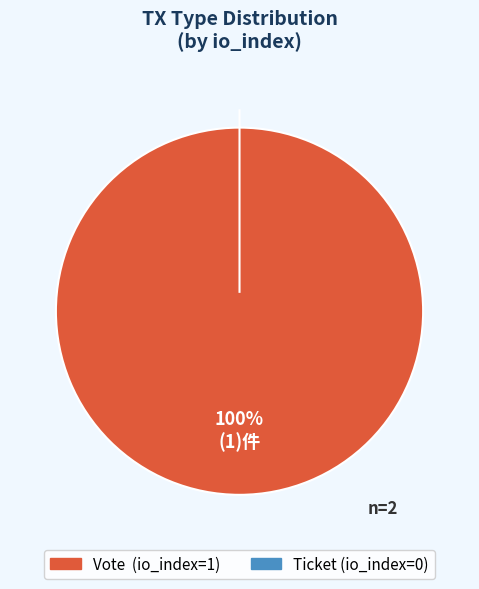

Which has a higher value, Ticket or Vote?

Vote